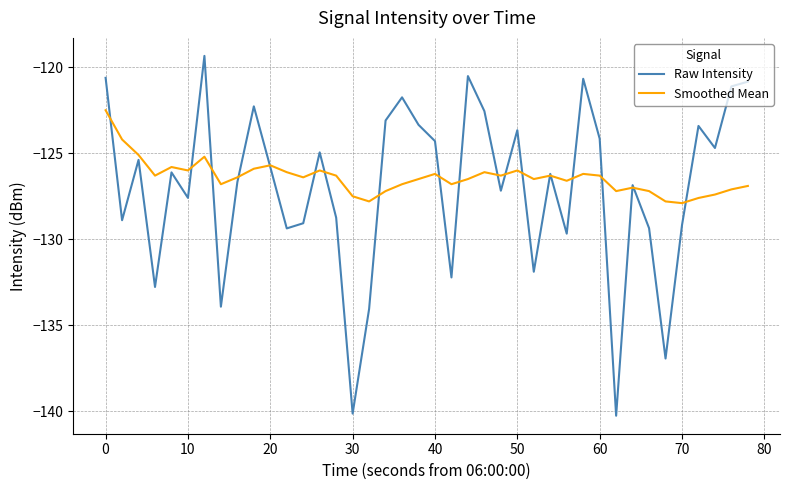

Which series has the largest range (max minus min)?

Raw Intensity